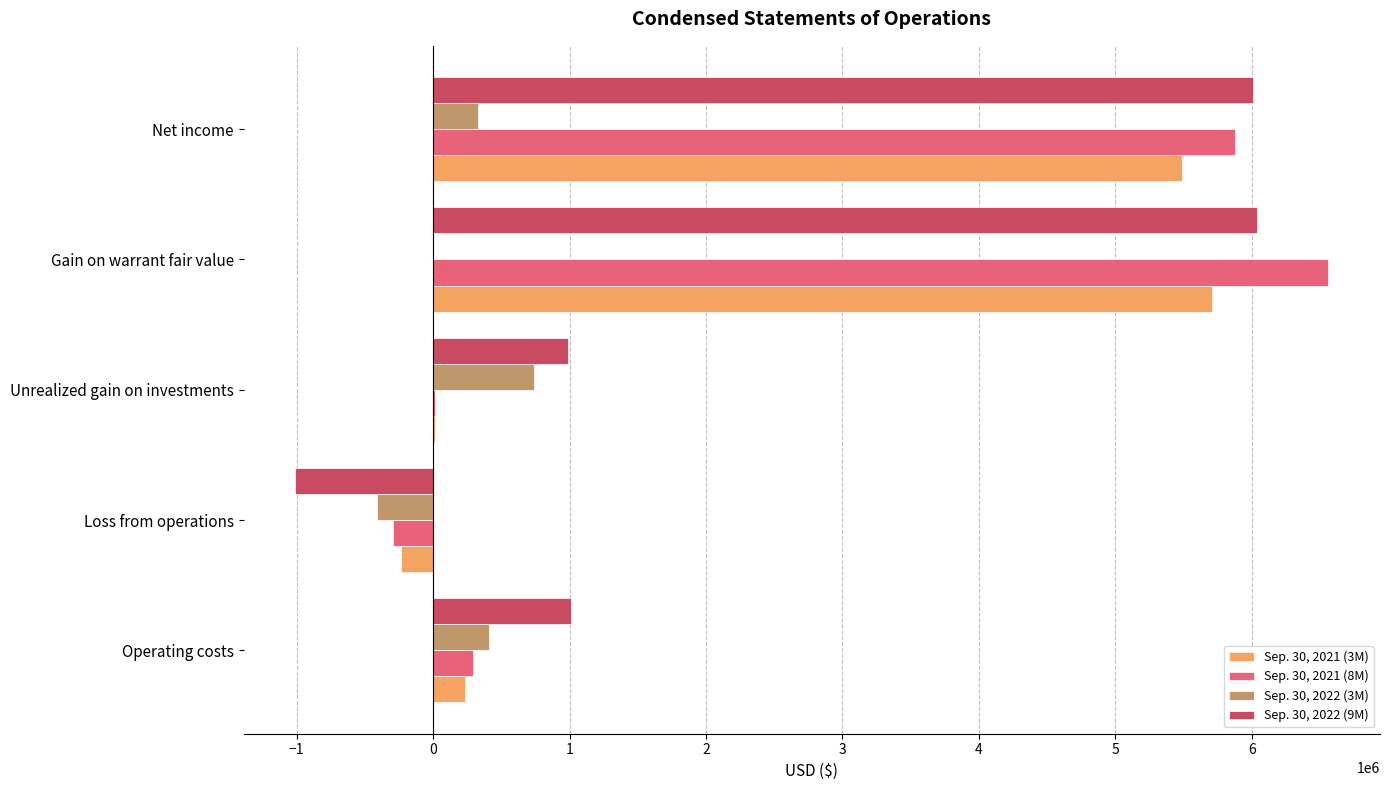

How many data points does each series have?

5